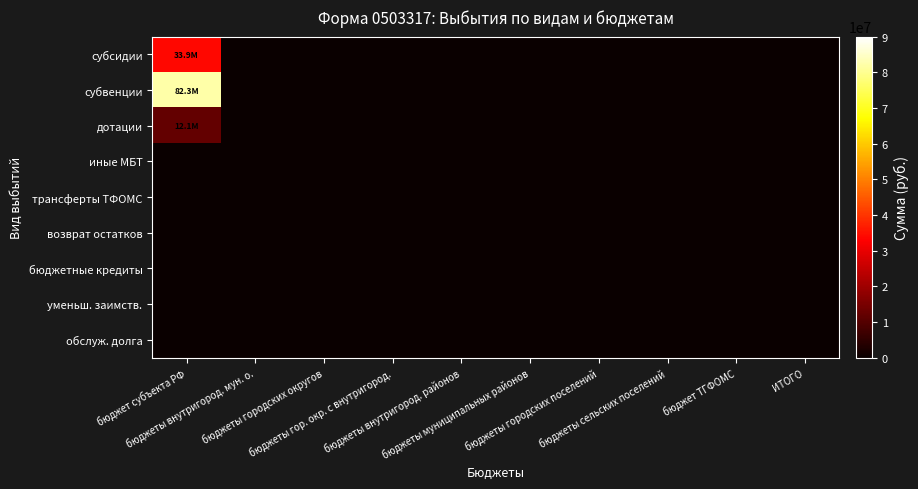

Reading right to left, extract all data points from this chart.

субсидии: ИТОГО=0	бюджет ТГФОМС=0	бюджеты сельских поселений=0	бюджеты городских поселений=0	бюджеты муниципальных районов=0	бюджеты внутригород. районов=0	бюджеты гор. окр. с внутригород.=0	бюджеты городских округов=0	бюджеты внутригород. мун. о.=0	бюджет субъекта РФ=33892792
субвенции: ИТОГО=0	бюджет ТГФОМС=0	бюджеты сельских поселений=0	бюджеты городских поселений=0	бюджеты муниципальных районов=0	бюджеты внутригород. районов=0	бюджеты гор. окр. с внутригород.=0	бюджеты городских округов=0	бюджеты внутригород. мун. о.=0	бюджет субъекта РФ=82255751
дотации: ИТОГО=0	бюджет ТГФОМС=0	бюджеты сельских поселений=0	бюджеты городских поселений=0	бюджеты муниципальных районов=0	бюджеты внутригород. районов=0	бюджеты гор. окр. с внутригород.=0	бюджеты городских округов=0	бюджеты внутригород. мун. о.=0	бюджет субъекта РФ=12060000
иные МБТ: ИТОГО=0	бюджет ТГФОМС=0	бюджеты сельских поселений=0	бюджеты городских поселений=0	бюджеты муниципальных районов=0	бюджеты внутригород. районов=0	бюджеты гор. окр. с внутригород.=0	бюджеты городских округов=0	бюджеты внутригород. мун. о.=0	бюджет субъекта РФ=0
трансферты ТФОМС: ИТОГО=0	бюджет ТГФОМС=0	бюджеты сельских поселений=0	бюджеты городских поселений=0	бюджеты муниципальных районов=0	бюджеты внутригород. районов=0	бюджеты гор. окр. с внутригород.=0	бюджеты городских округов=0	бюджеты внутригород. мун. о.=0	бюджет субъекта РФ=0
возврат остатков: ИТОГО=0	бюджет ТГФОМС=0	бюджеты сельских поселений=0	бюджеты городских поселений=0	бюджеты муниципальных районов=0	бюджеты внутригород. районов=0	бюджеты гор. окр. с внутригород.=0	бюджеты городских округов=0	бюджеты внутригород. мун. о.=0	бюджет субъекта РФ=0
бюджетные кредиты: ИТОГО=0	бюджет ТГФОМС=0	бюджеты сельских поселений=0	бюджеты городских поселений=0	бюджеты муниципальных районов=0	бюджеты внутригород. районов=0	бюджеты гор. окр. с внутригород.=0	бюджеты городских округов=0	бюджеты внутригород. мун. о.=0	бюджет субъекта РФ=0
уменьш. заимств.: ИТОГО=0	бюджет ТГФОМС=0	бюджеты сельских поселений=0	бюджеты городских поселений=0	бюджеты муниципальных районов=0	бюджеты внутригород. районов=0	бюджеты гор. окр. с внутригород.=0	бюджеты городских округов=0	бюджеты внутригород. мун. о.=0	бюджет субъекта РФ=0
обслуж. долга: ИТОГО=0	бюджет ТГФОМС=0	бюджеты сельских поселений=0	бюджеты городских поселений=0	бюджеты муниципальных районов=0	бюджеты внутригород. районов=0	бюджеты гор. окр. с внутригород.=0	бюджеты городских округов=0	бюджеты внутригород. мун. о.=0	бюджет субъекта РФ=0